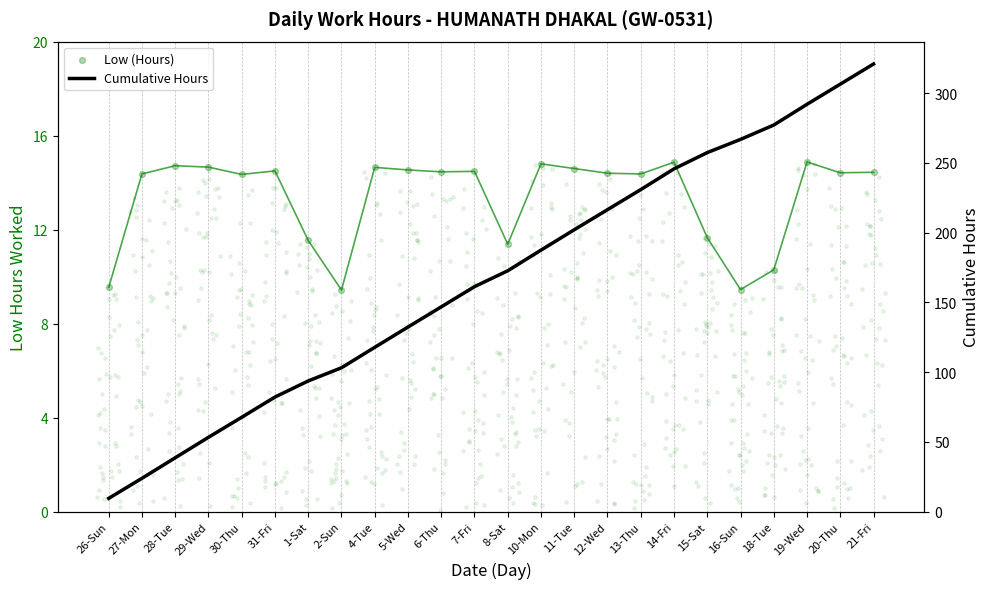

What is the total value across all series at 5-Wed?

146.8